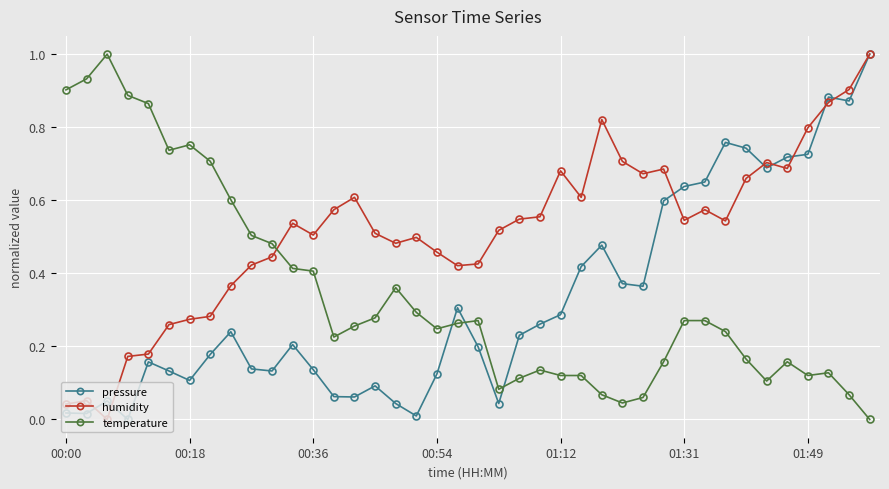

What is the maximum value for temperature?

1.0